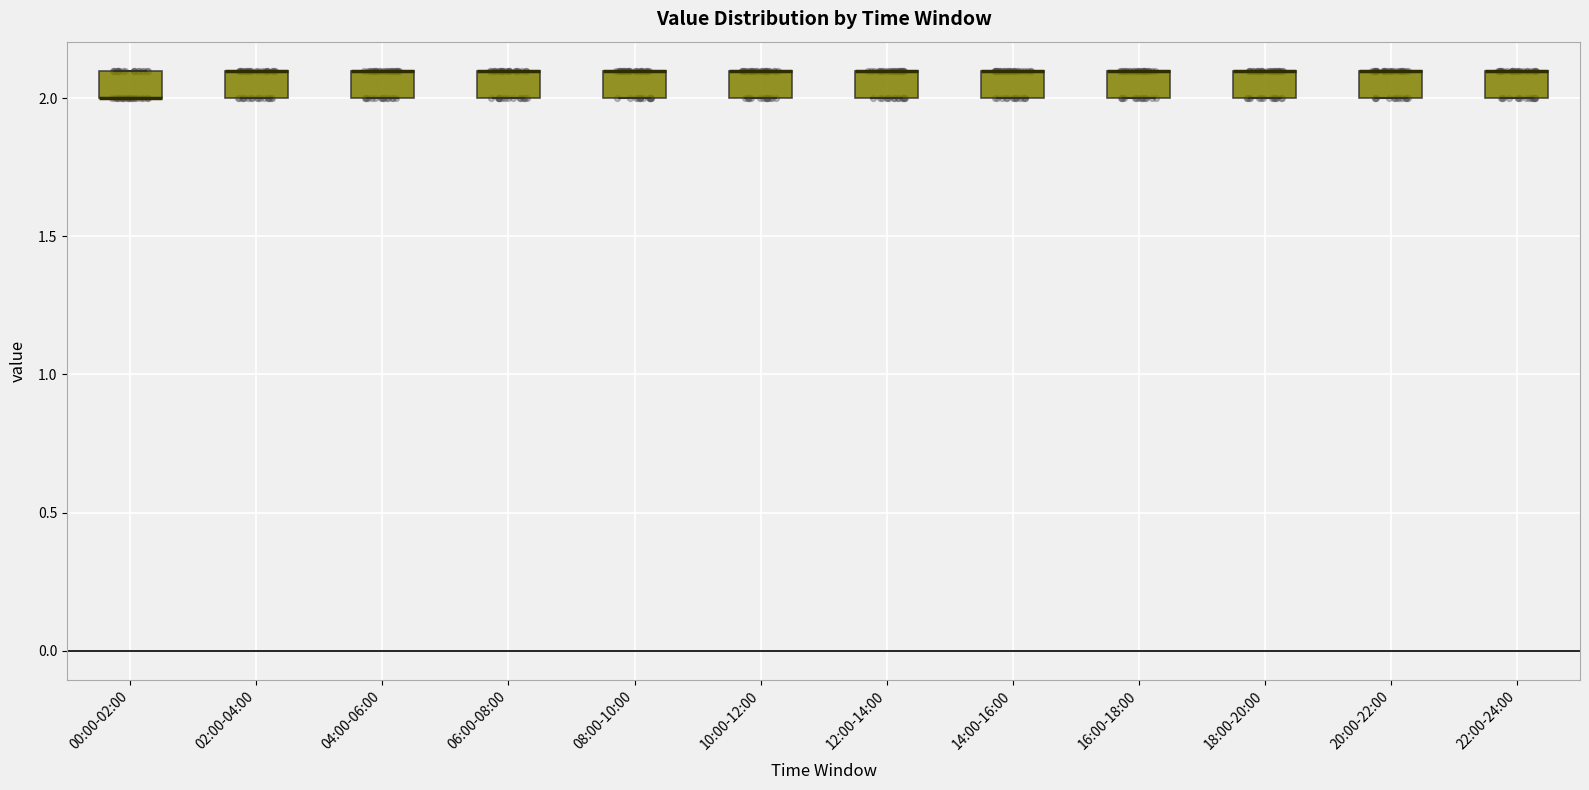

Where is the lower edge of the box for 08:00-10:00 on the y-axis? The values are not printed on the chart, so give them approximately, as read against the axis.

2.0